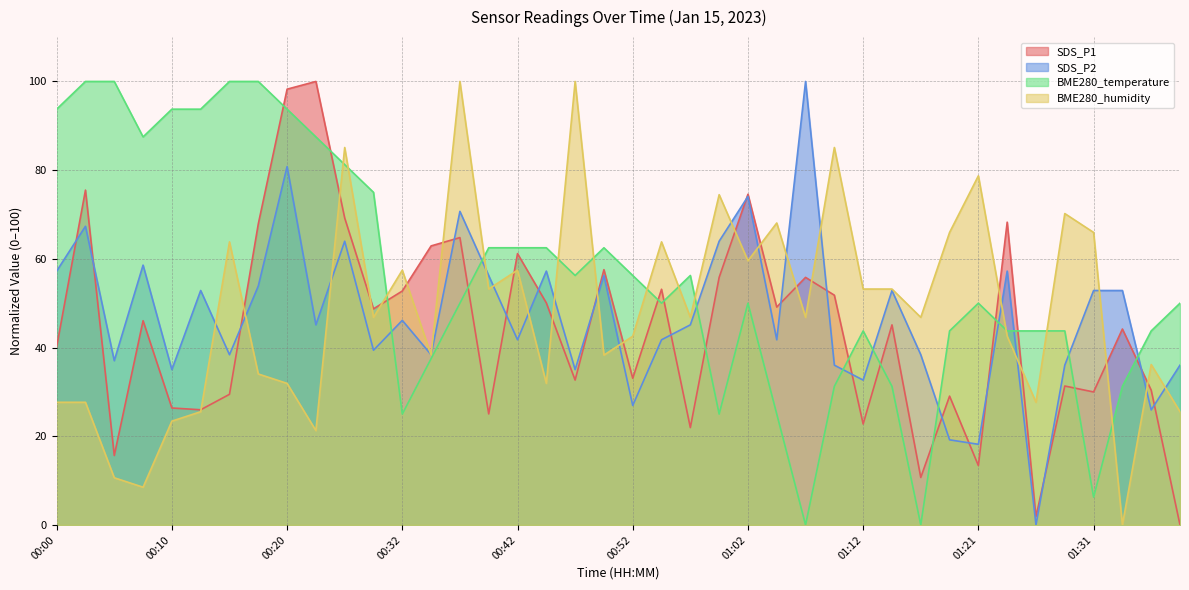

Where is the first local minimum for BME280_humidity?

00:07